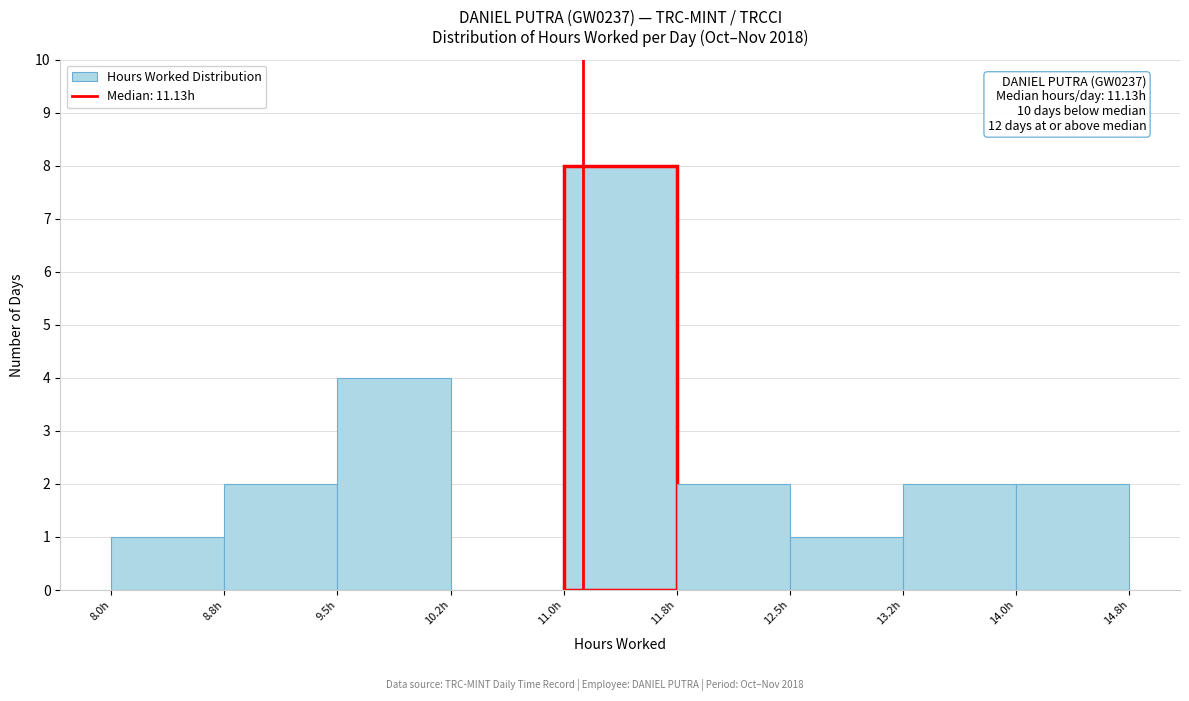

Over which range of the x-axis is the bar tallest?

11.00 to 11.75